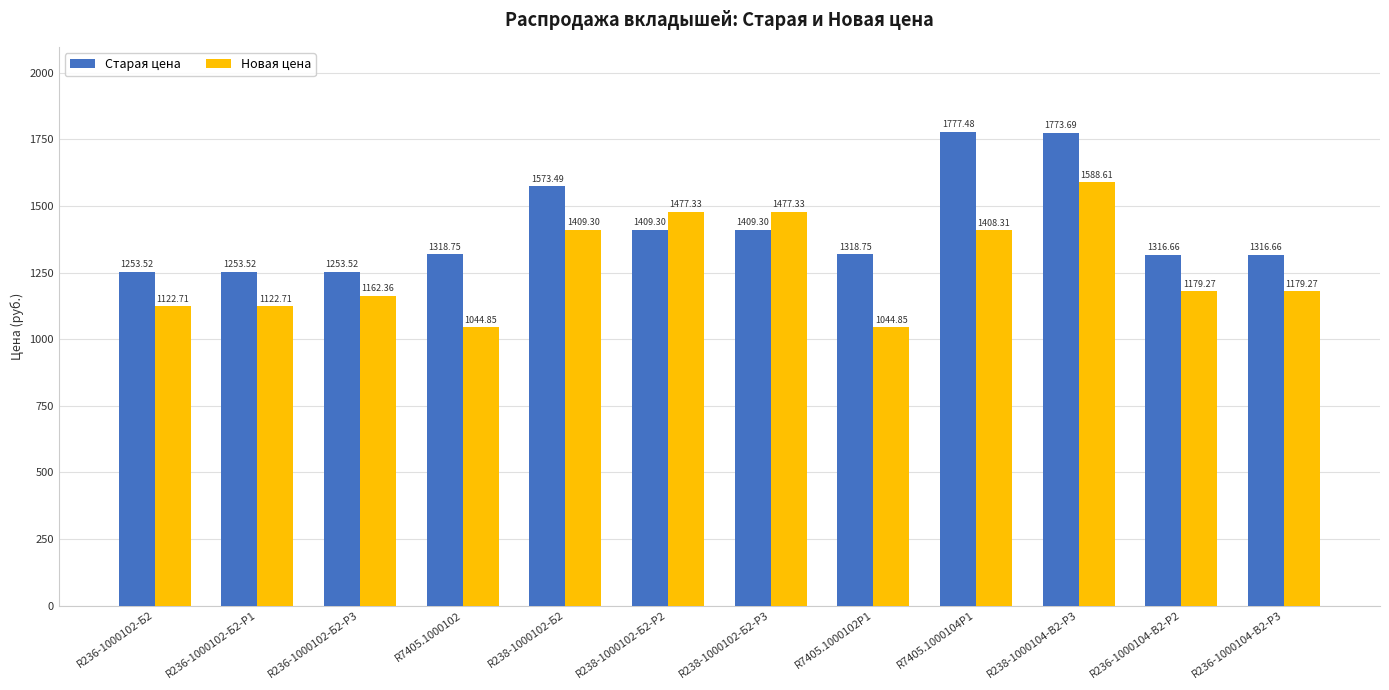

Which category has the highest value in the Новая цена series?

R238-1000104-В2-Р3